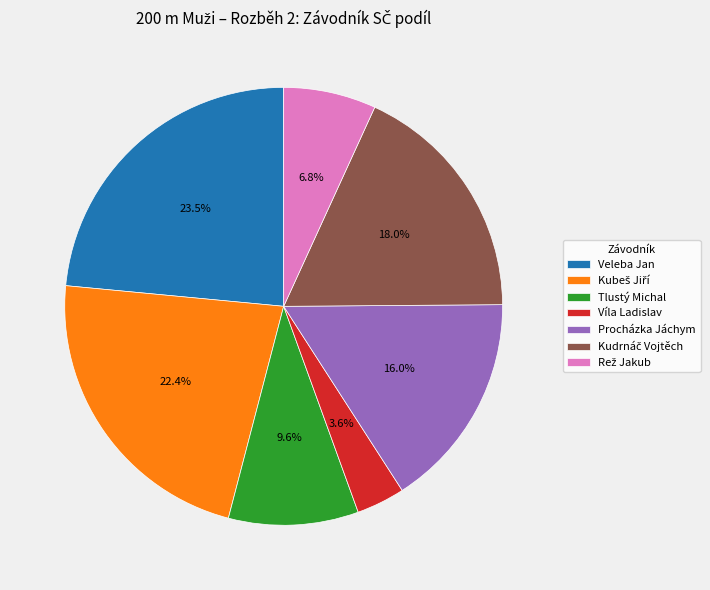

Is there any slice that represents more than half of the pie?

No